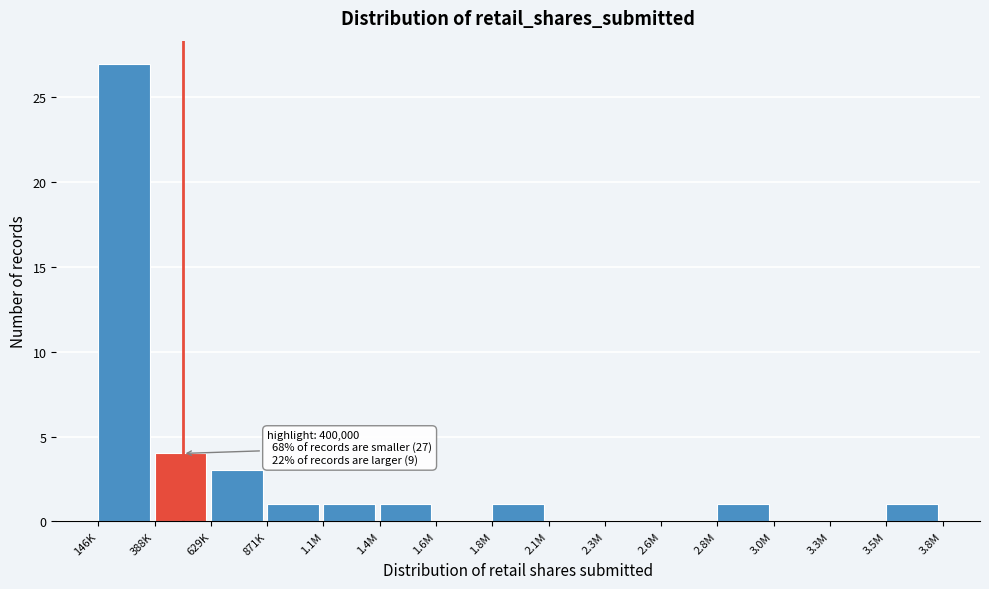

Reading right to left, what are all the values shown in this chart?

3.5M=1	3.3M=0	3.0M=0	2.8M=1	2.6M=0	2.3M=0	2.1M=0	1.8M=1	1.6M=0	1.4M=1	1.1M=1	871K=1	629K=3	388K=4	146K=27